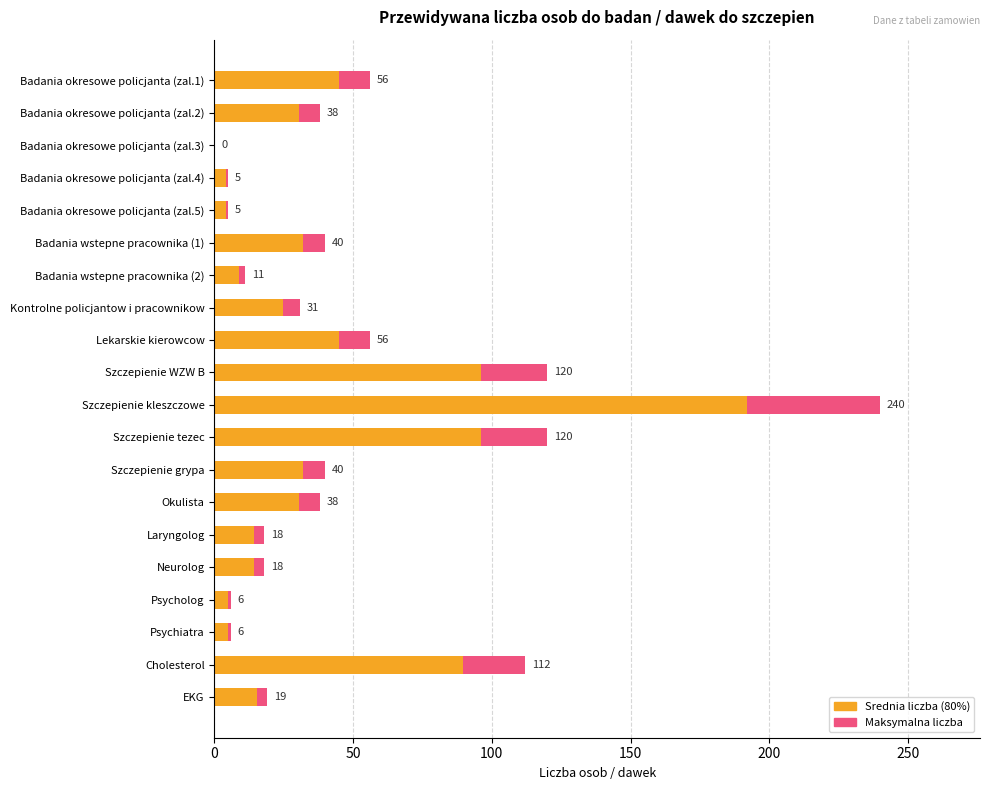

Which series has the largest total across all categories?

Maksymalna liczba